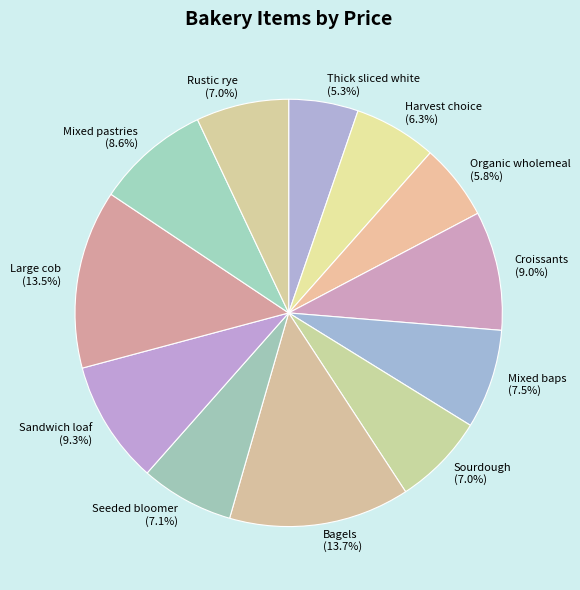

What percentage is the Harvest choice slice, to the nearest percent?

6%